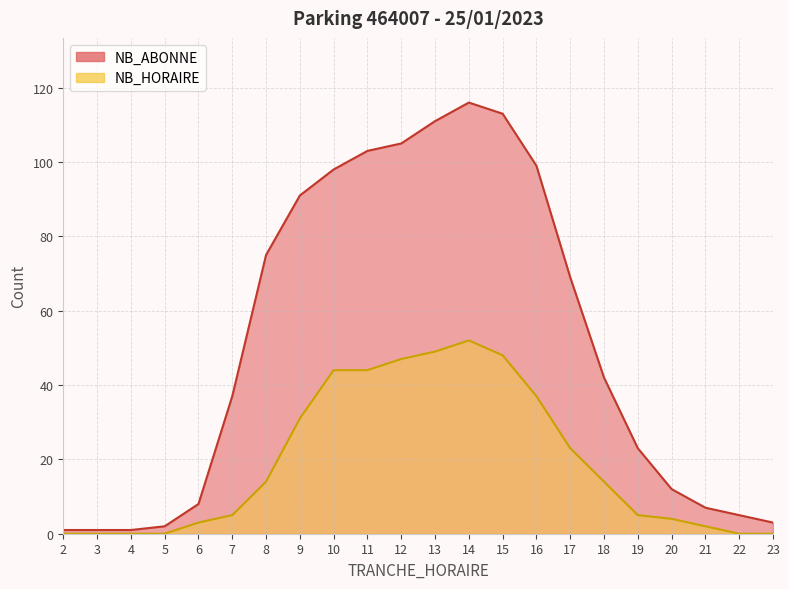

Rank the series by their maximum value, from highest to lowest.

NB_ABONNE, NB_HORAIRE